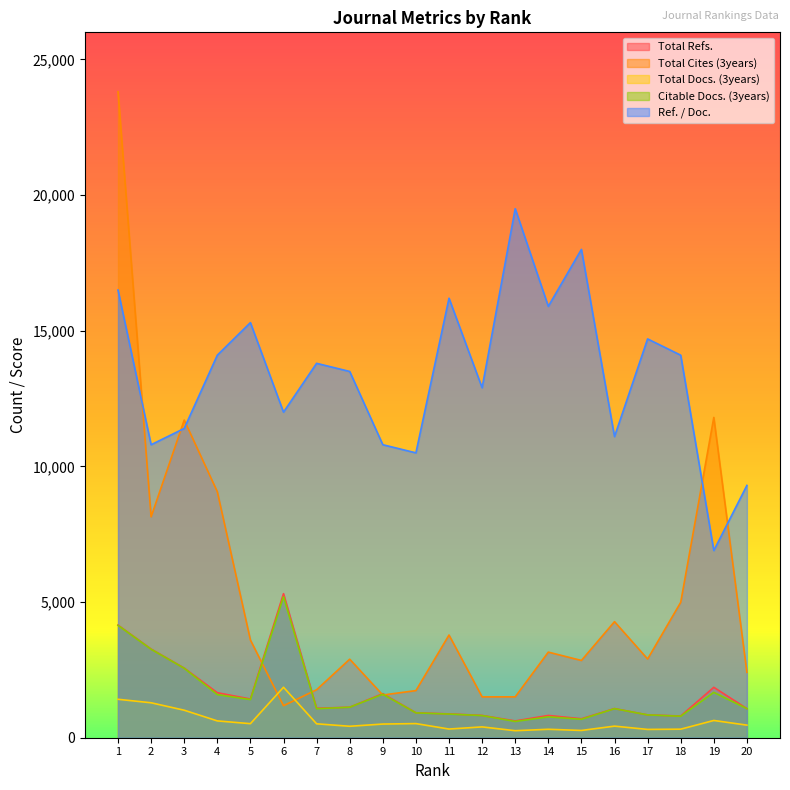

List the labels in order of Citable Docs. (3years) value, smallest first.

13, 15, 14, 18, 12, 17, 11, 10, 7, 16, 20, 8, 5, 4, 9, 19, 3, 2, 1, 6